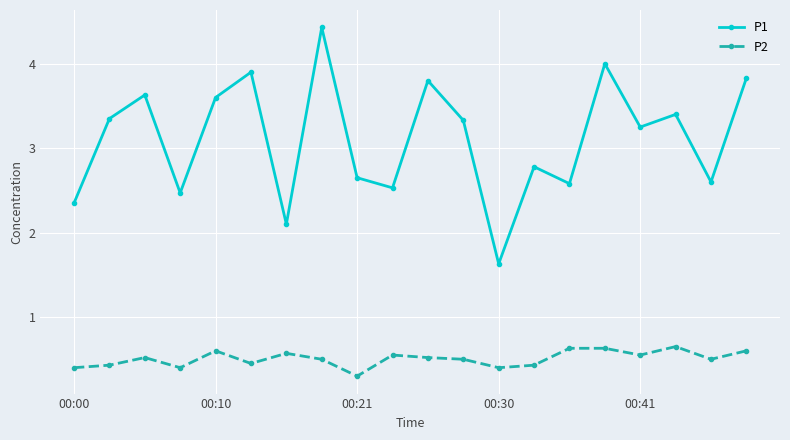

Count the P2 values in the range 0 to 1.

20